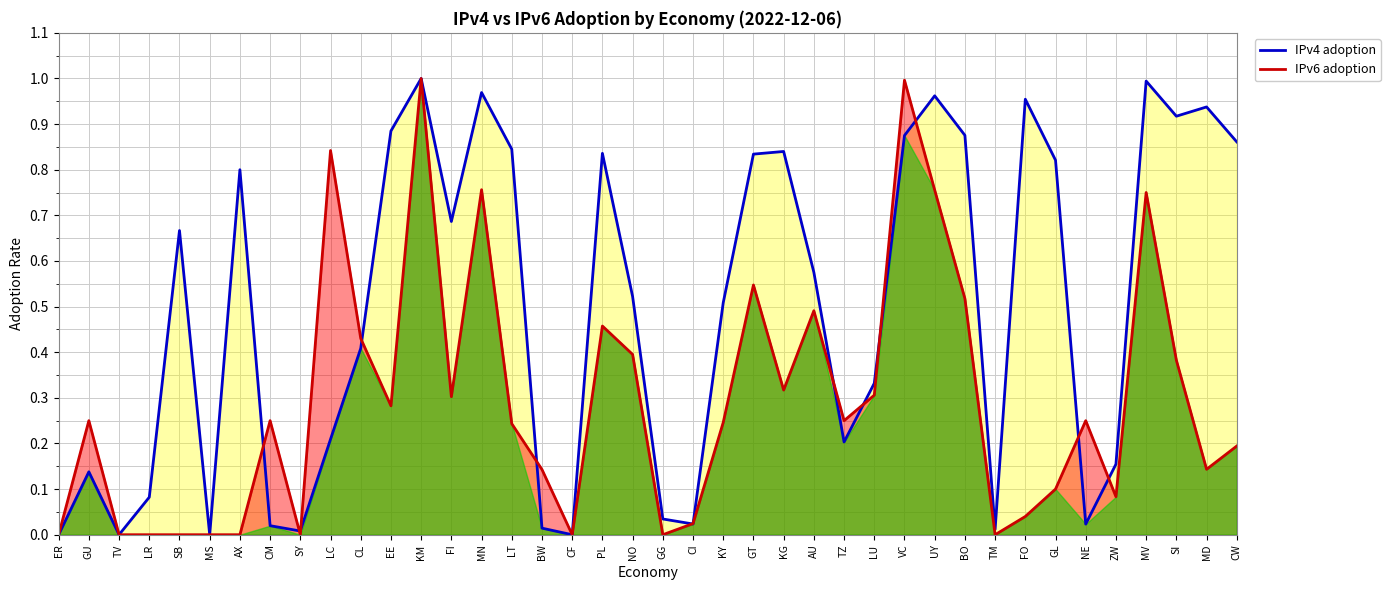

Which series has the largest range (max minus min)?

IPv4 adoption